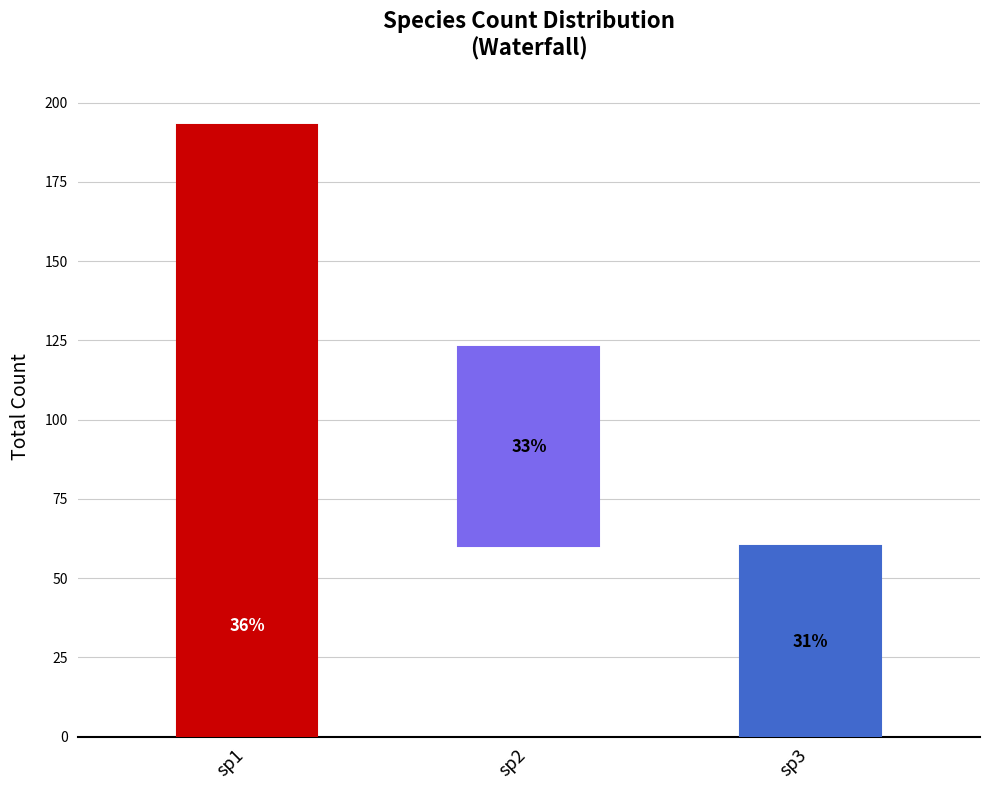

Is the value of sp3_total at sp2 greater than the value of sp1_total at sp1?

No